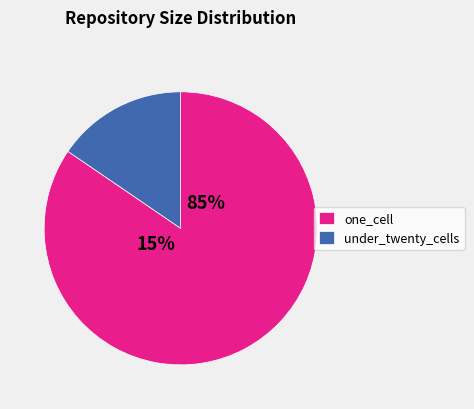

To the nearest percent, what is the average slice percentage?

50%